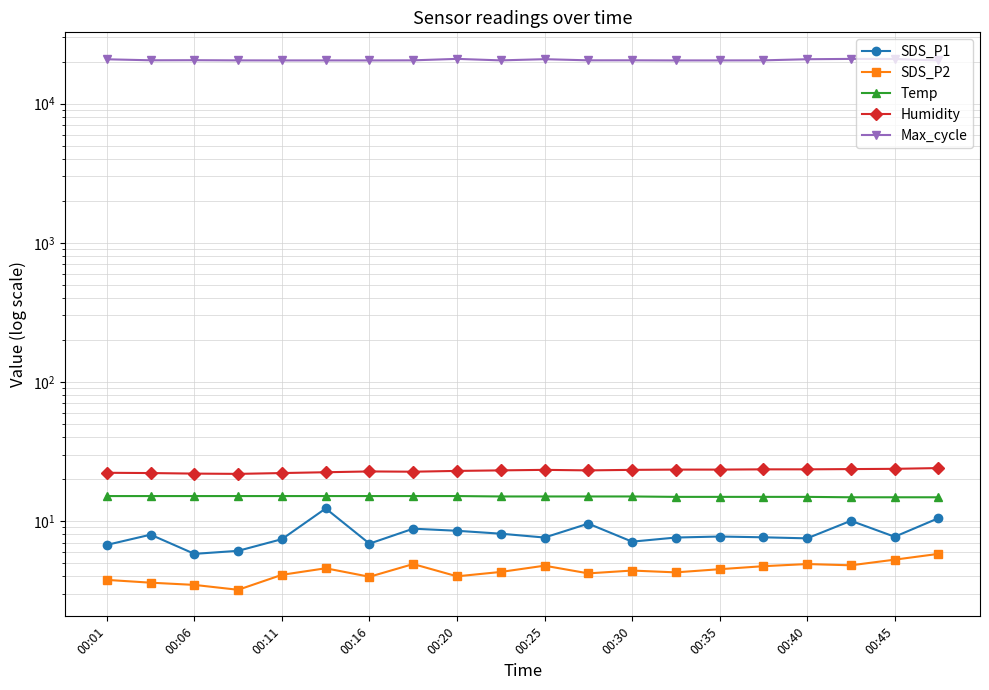

How many data points in SDS_P1 are above 7?

16